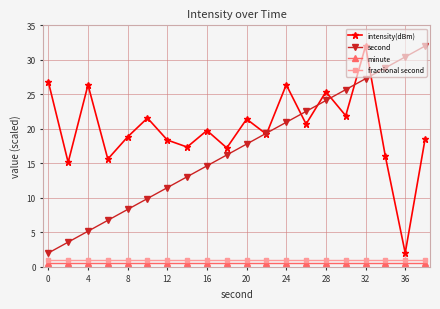

True or false: intensity(dBm) and second cross at least once.

True